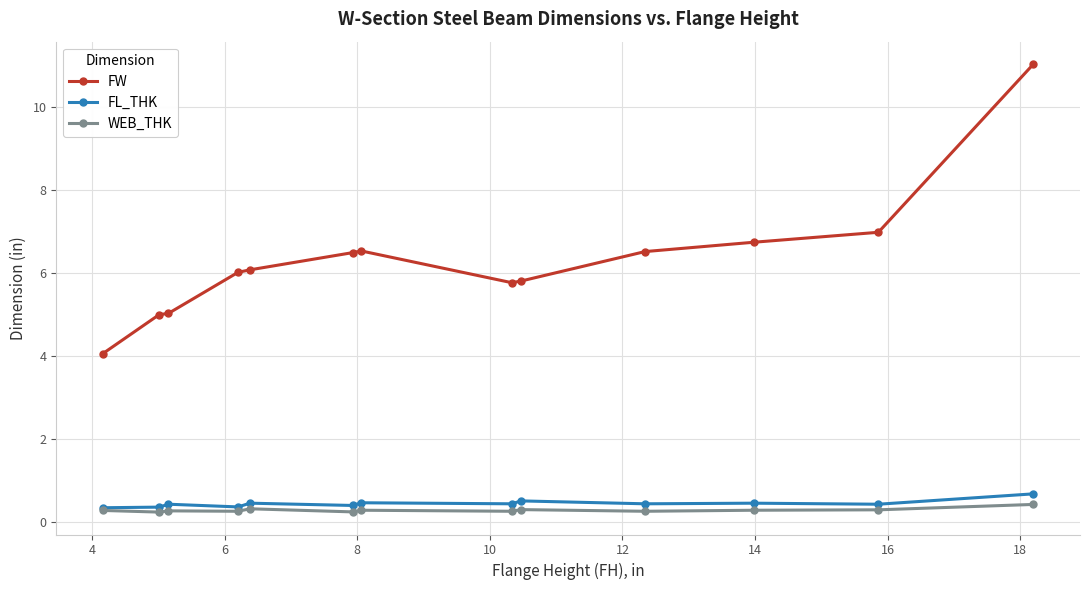

What is the sum of all WEB_THK values?

3.7